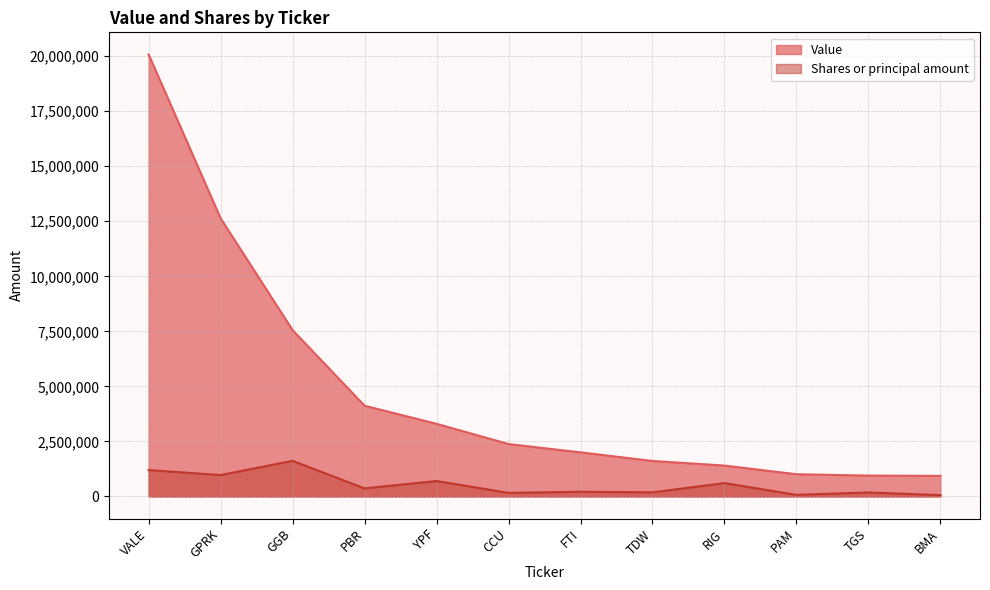

Where is Shares or principal amount nearest to the value 838983?

GPRK